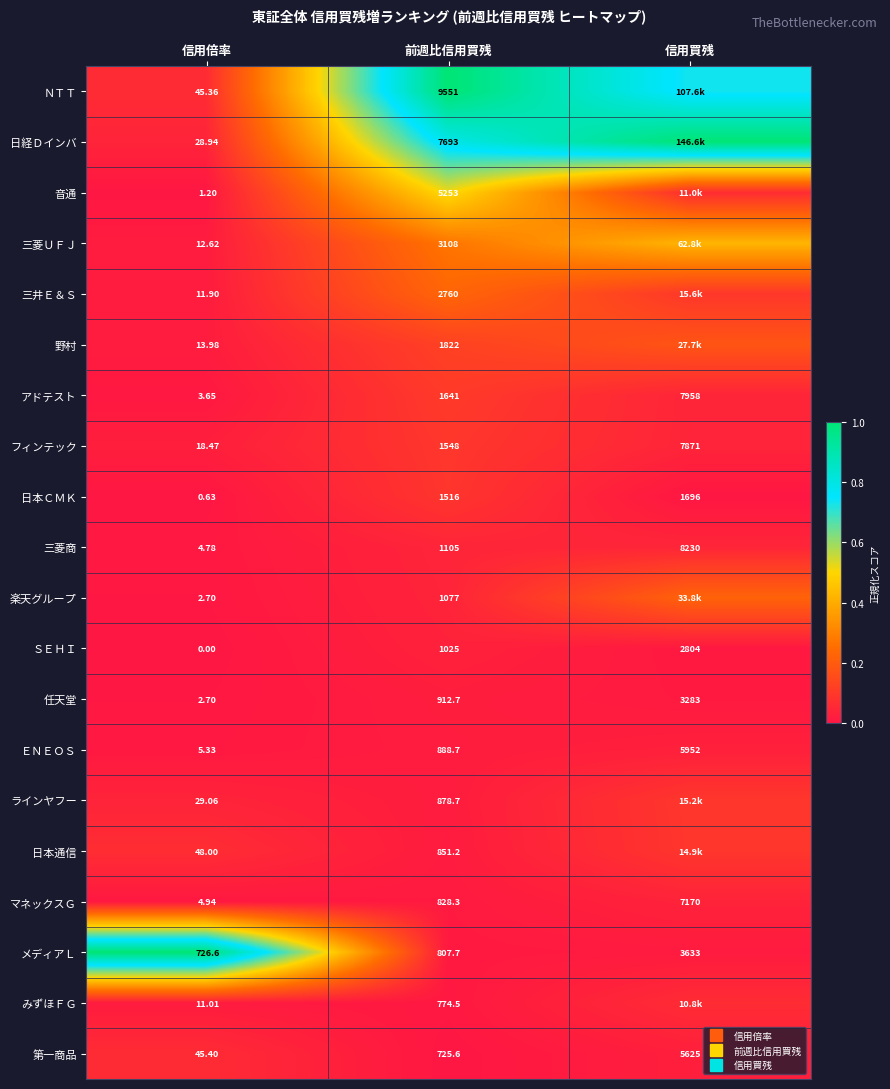

At how many categories does at least one series exceed 0?

3